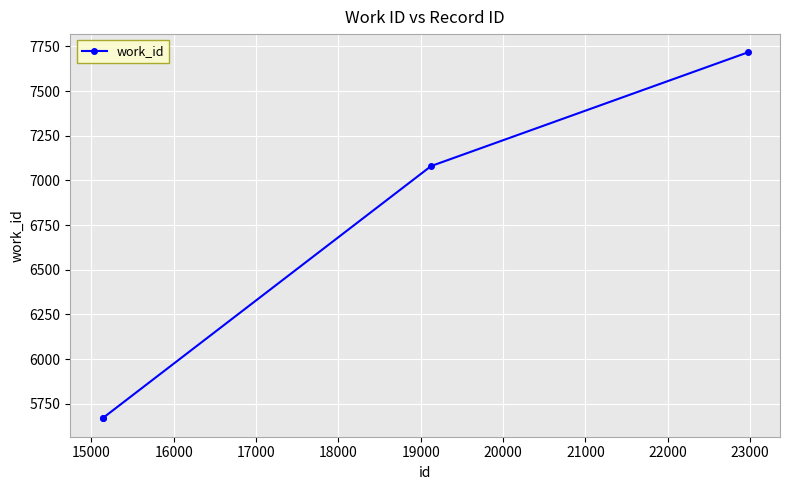

What is the difference between the second highest and second lowest values?

1411